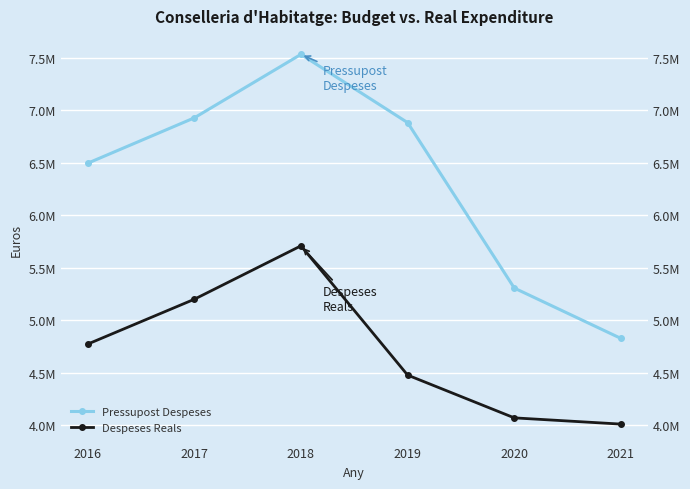

How many series are shown in this chart?

2